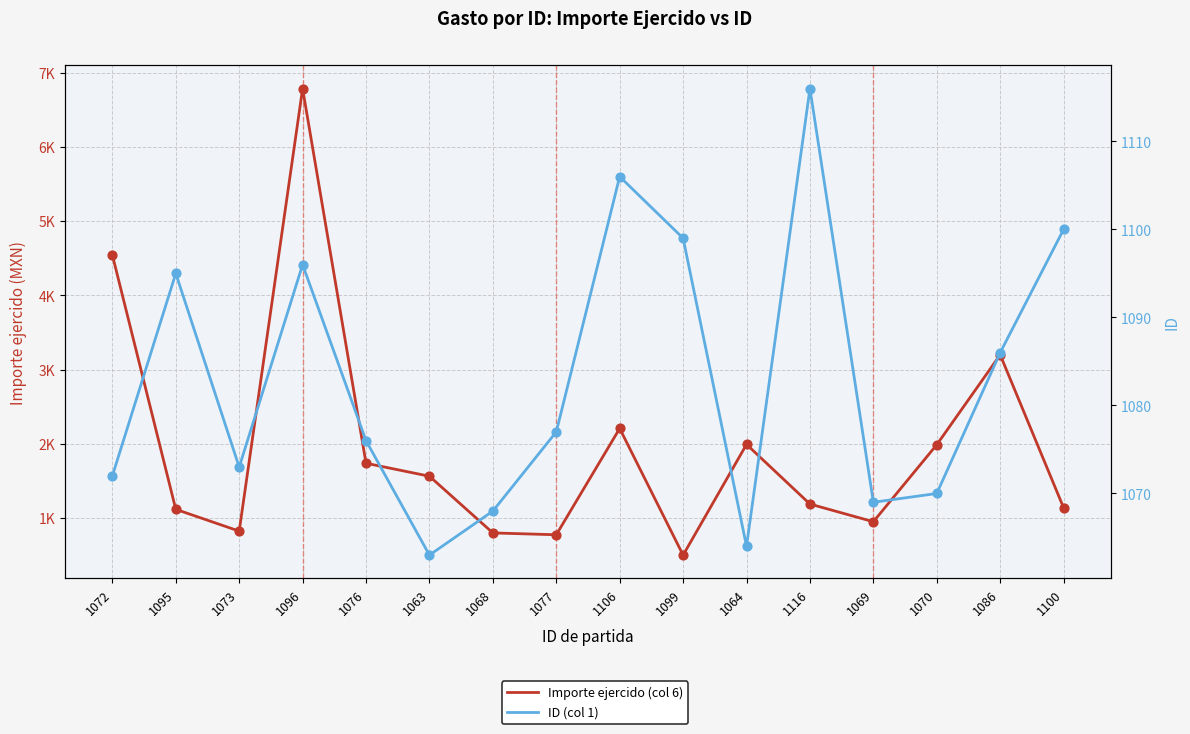

At which category is the sum across all series the highest?

1096